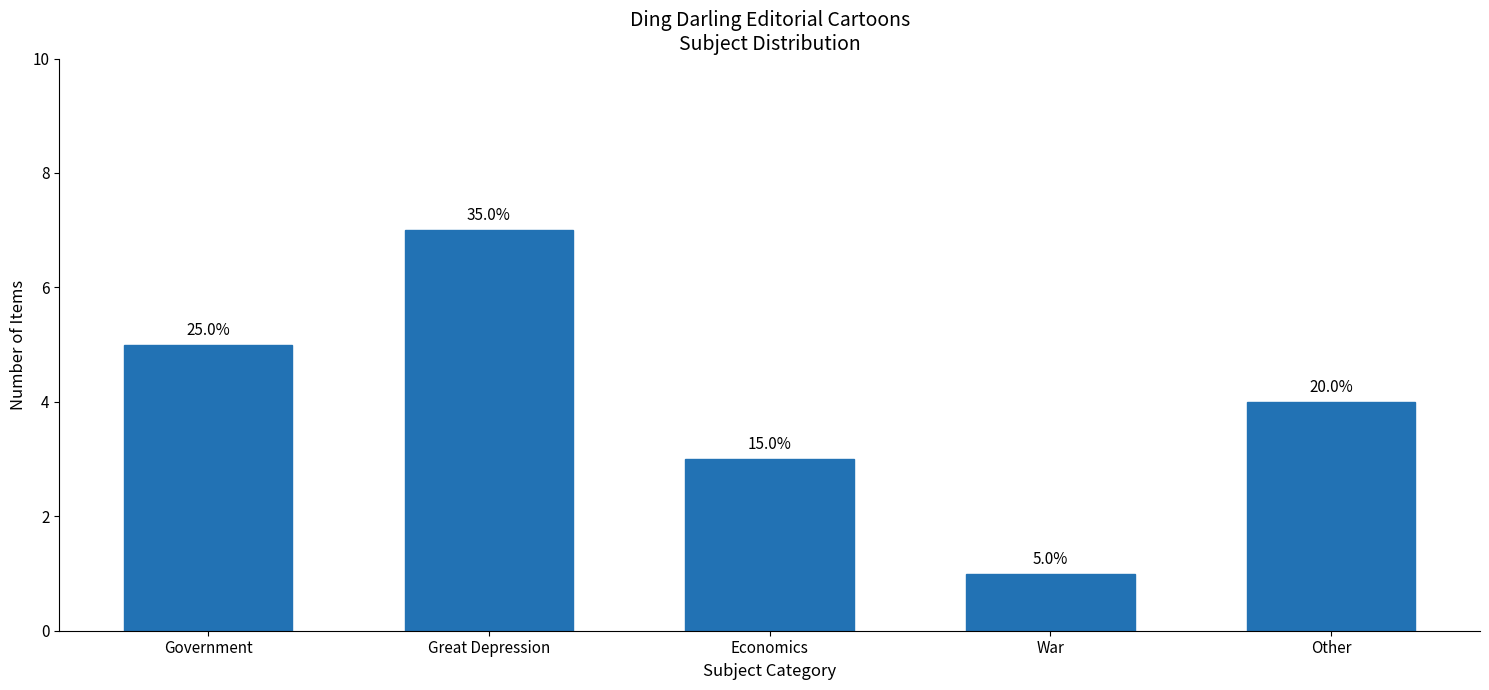

Are the bars horizontal?

No